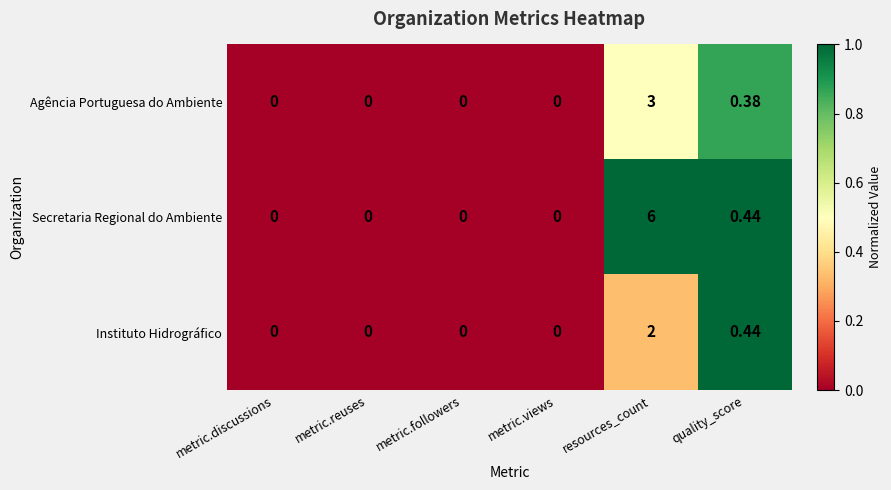

What is the greatest value displayed?

6.0